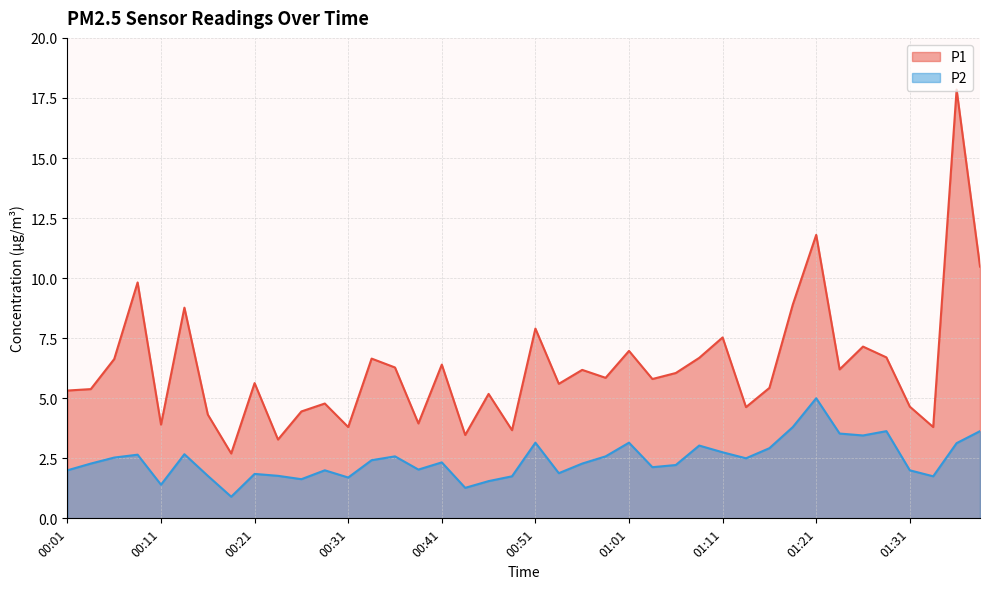

At which label does P2 first exceed 2?

00:04